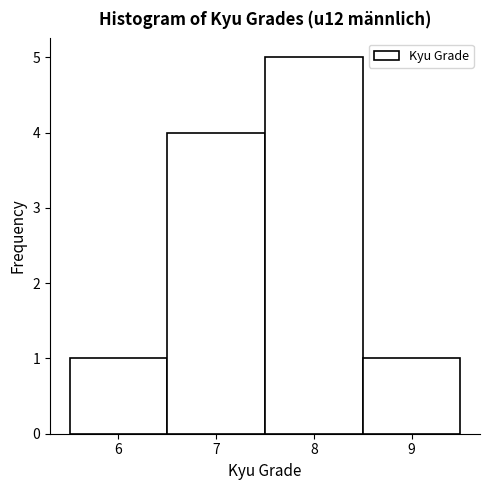

Reading left to right, transcribe this chart: for each bar, give the range it covers on the x-axis and its height. The values are not printed on the chart, so give them approximately, as read against the axis.

5.5 to 6.5: 1
6.5 to 7.5: 4
7.5 to 8.5: 5
8.5 to 9.5: 1